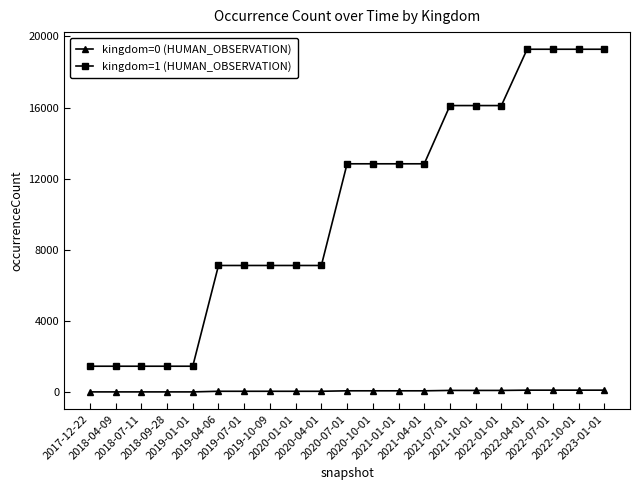

List the series in order of their peak value, lowest first.

kingdom=0 (HUMAN_OBSERVATION), kingdom=1 (HUMAN_OBSERVATION)